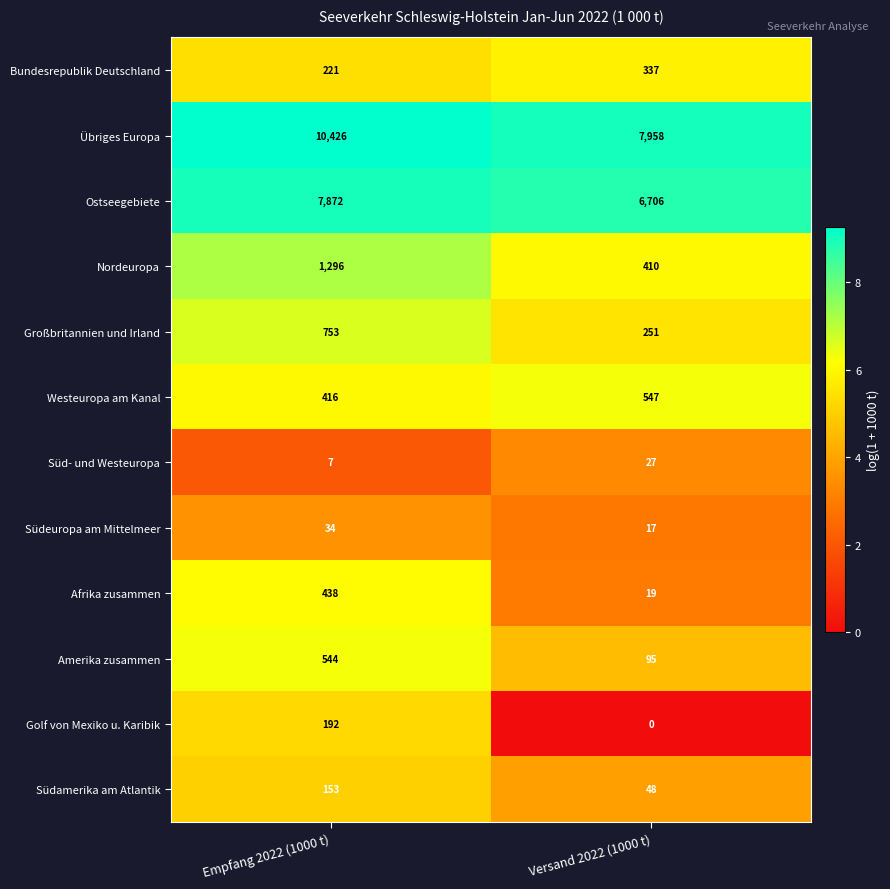

Which series changed the most between Empfang 2022 (1000 t) and Versand 2022 (1000 t)?

Übriges Europa